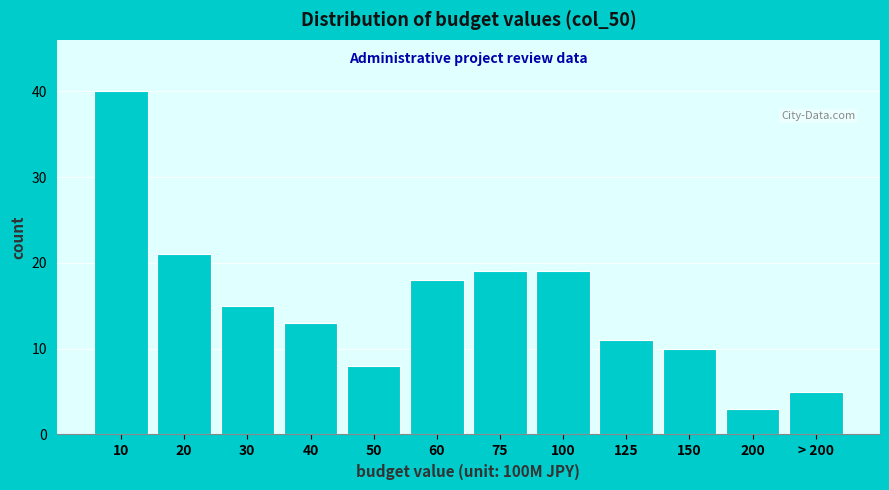

Reading left to right, what are all the values shown in this chart?

40	21	15	13	8	18	19	19	11	10	3	5